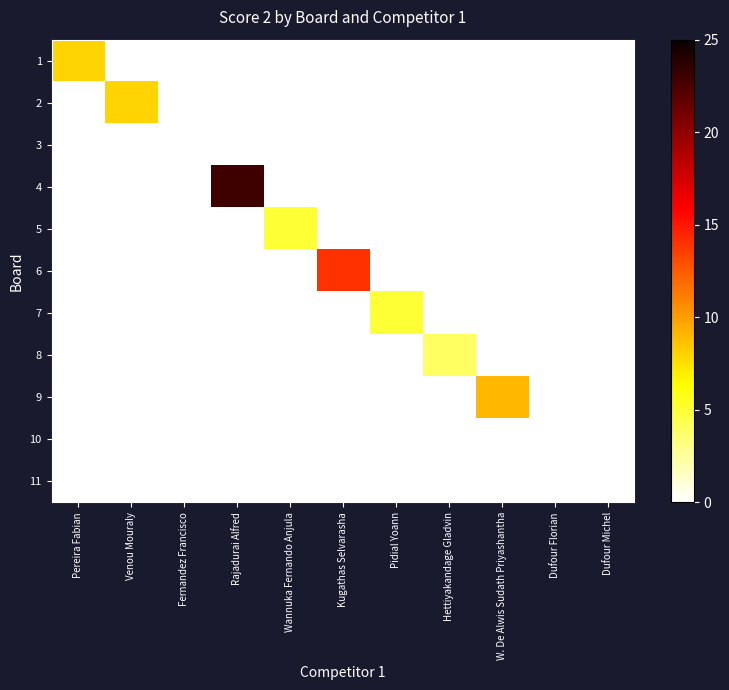

Which series has the largest total across all categories?

4